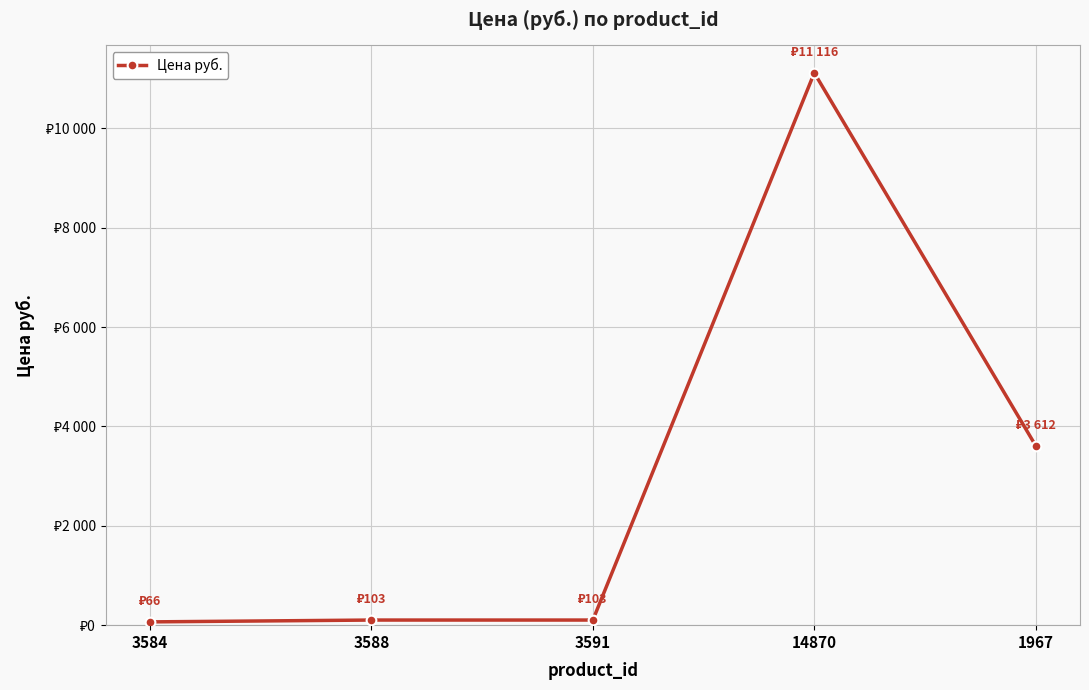

True or false: the data has more than 2 interior local peaks.

False